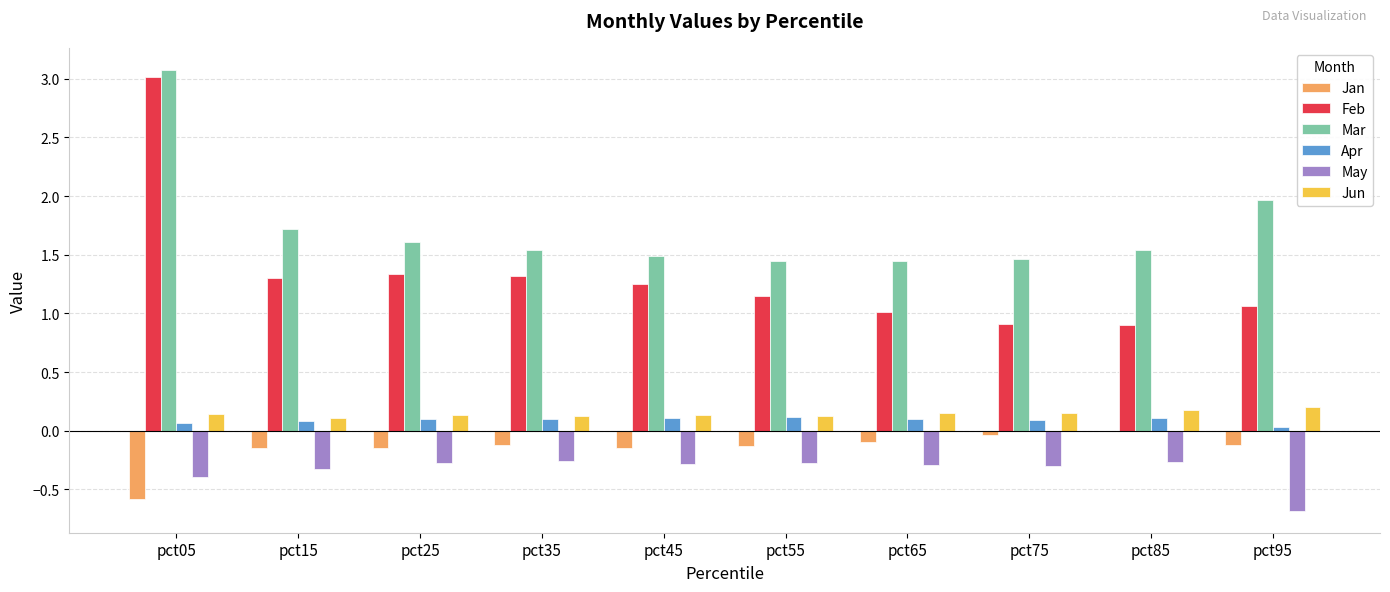

What is the sum of all Jan values?

-1.5